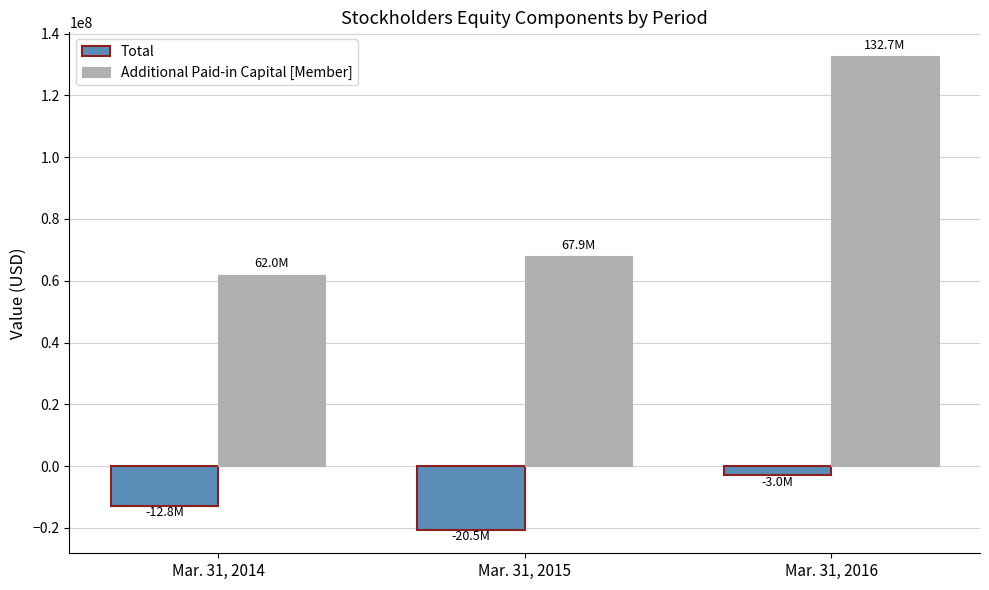

Reading left to right, extract all data points from this chart.

Total: -12799900	-20542800	-2977200
Additional Paid-in Capital [Member]: 62001400	67945800	132725000